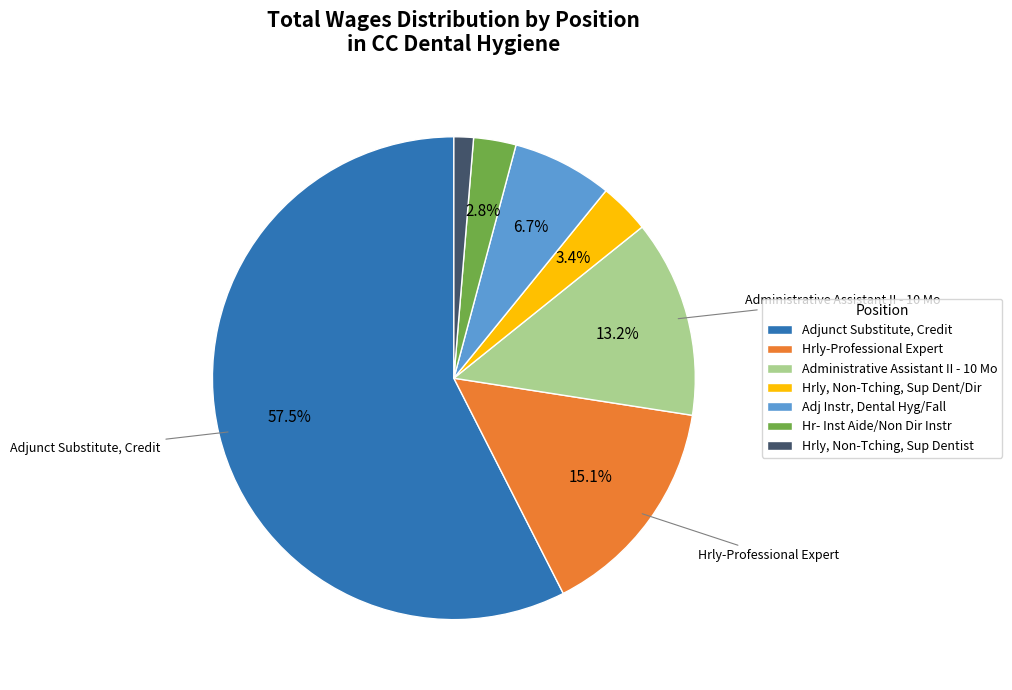

The Hrly, Non-Tching, Sup Dentist slice represents 8% of the pie. True or false?

False